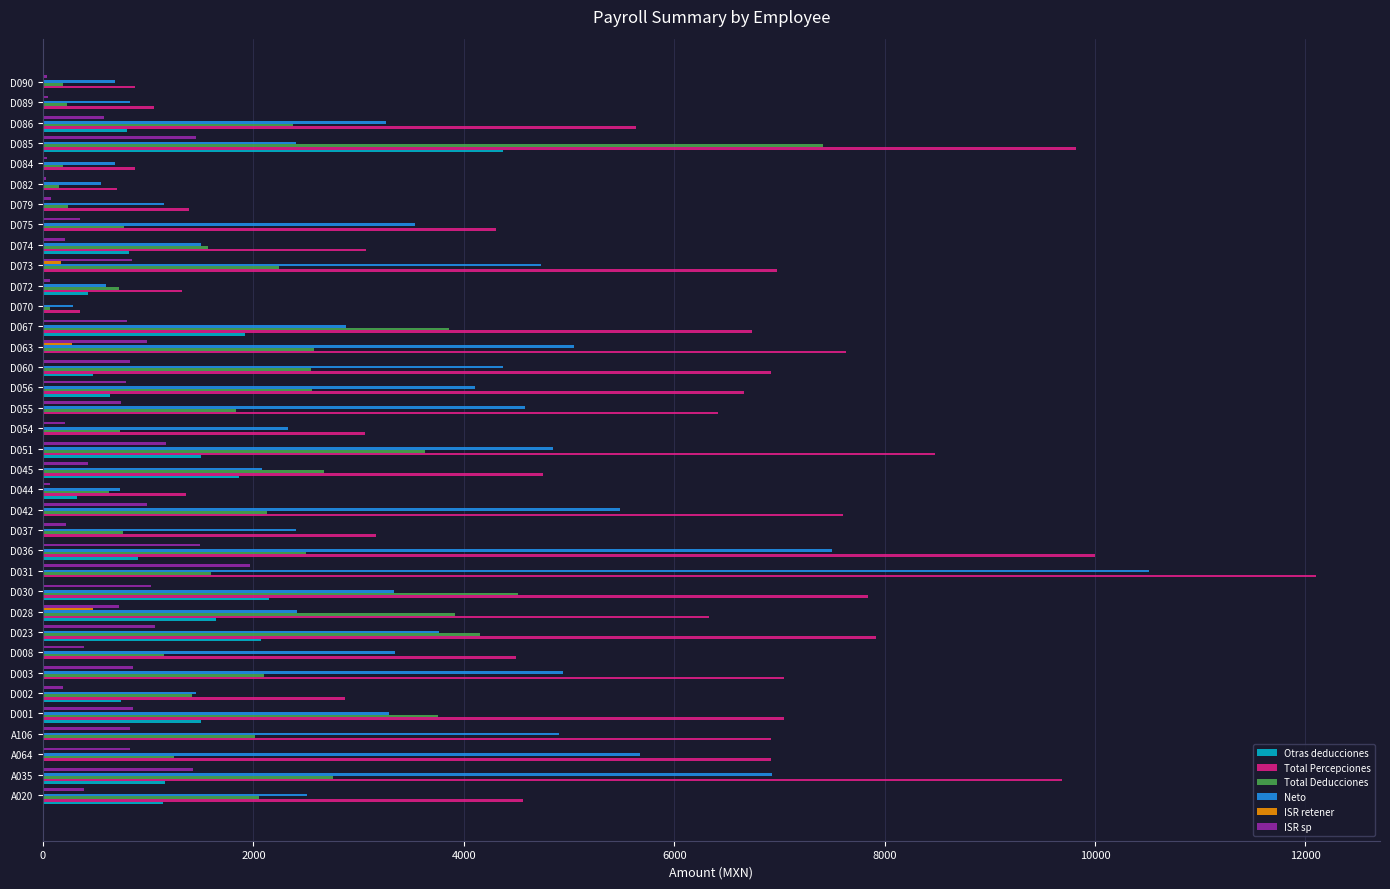

What is the greatest value displayed?

12103.9